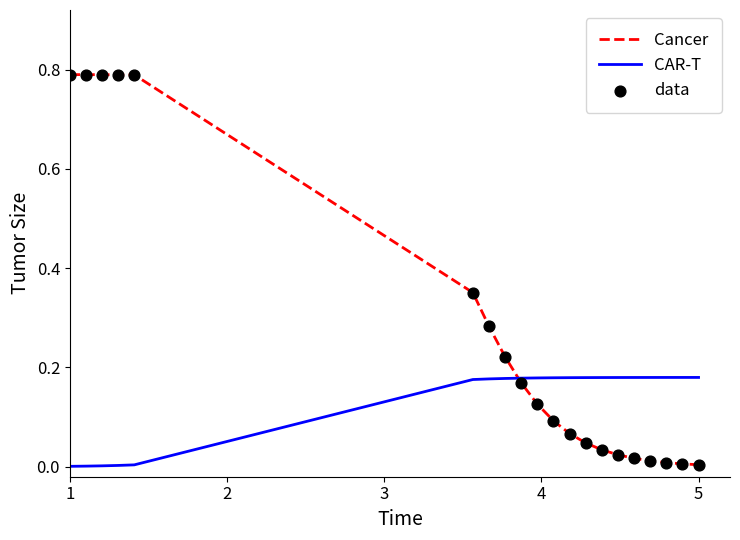

Which series has the widest spread of values?

Cancer